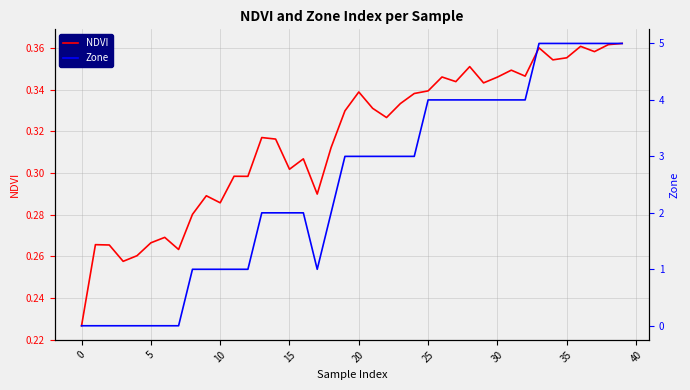

True or false: Zone has more than 1 points higher than both neighbors.

False